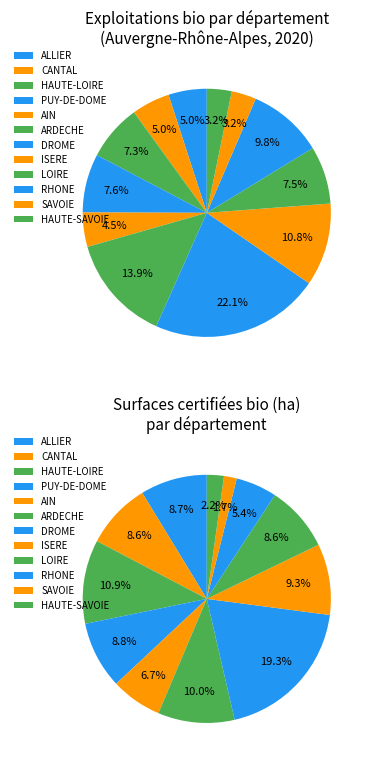

Does PUY-DE-DOME account for over 50% of the chart?

No